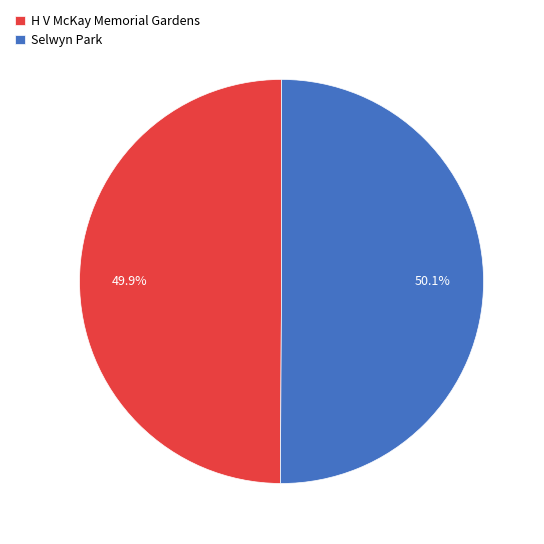

Count the number of slices in the pie.

2